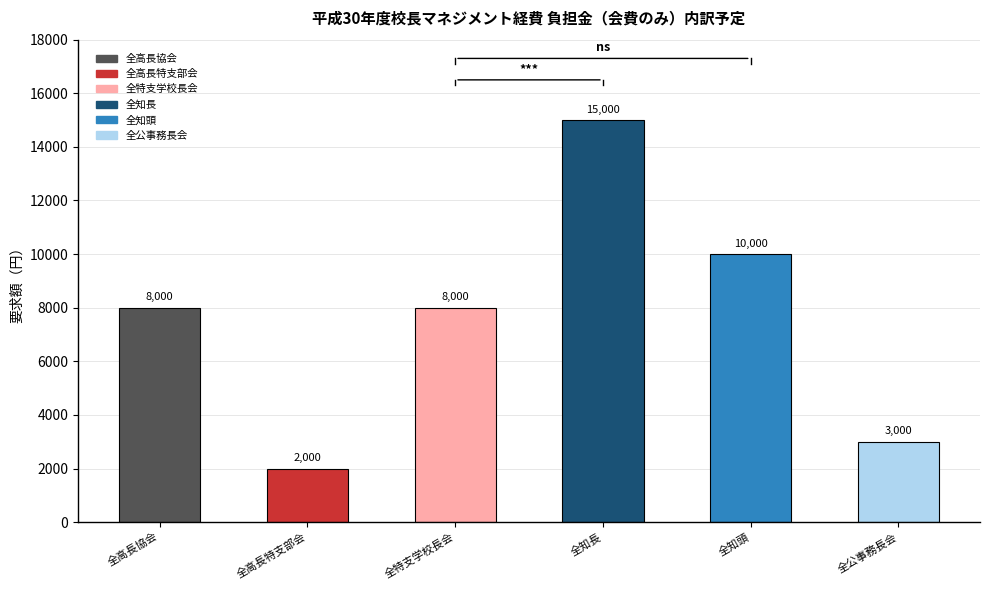

What is the sum of the values at 全高長協会 and 全公事務長会?

11000